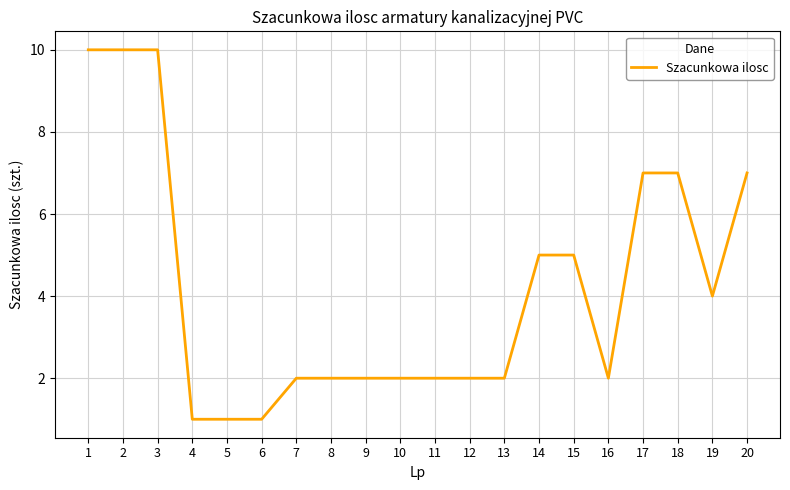

What is the sum of the values at 19 and 16?

6